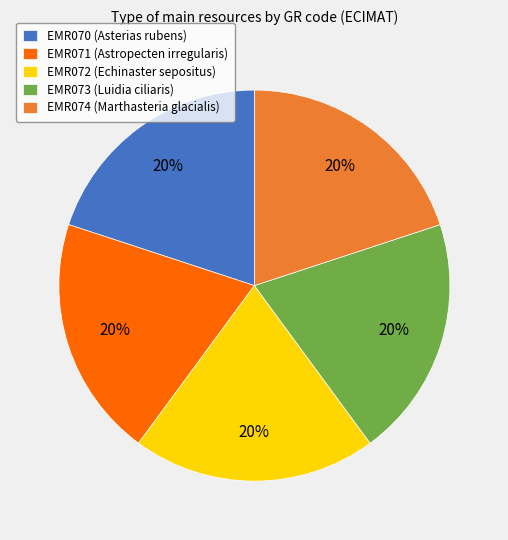

How many segments does this pie chart have?

5